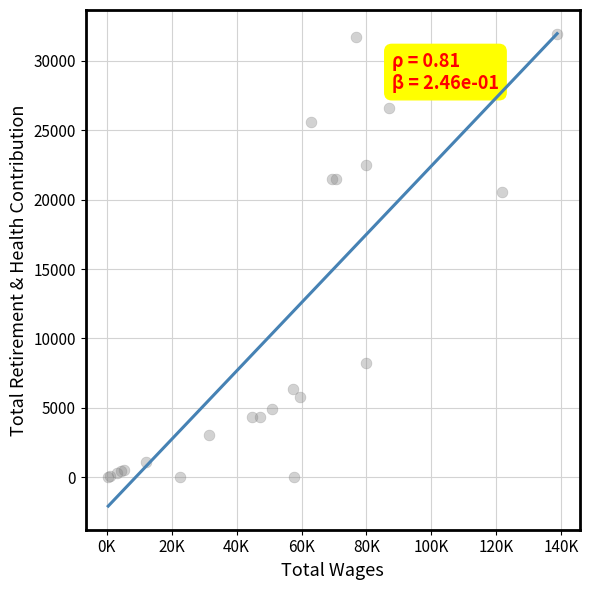

What Y value in the scatter plot is closest to 15971?

20540